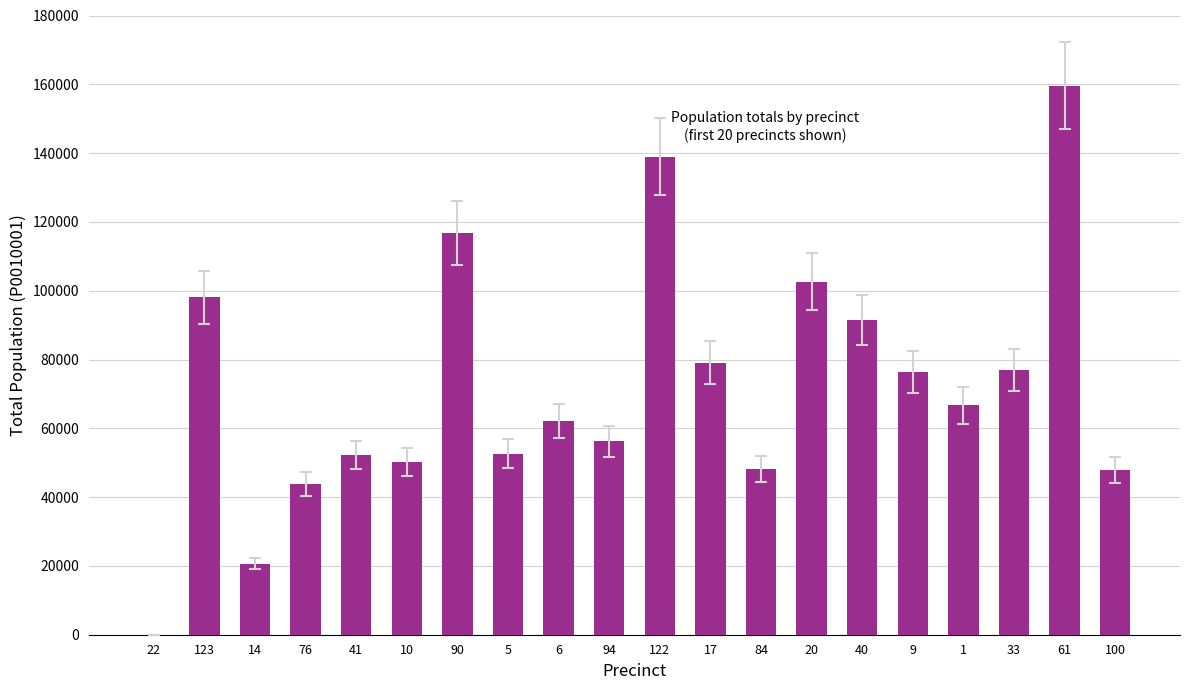

Approximately how many times larger is the value at 10 compared to 90?

0.4